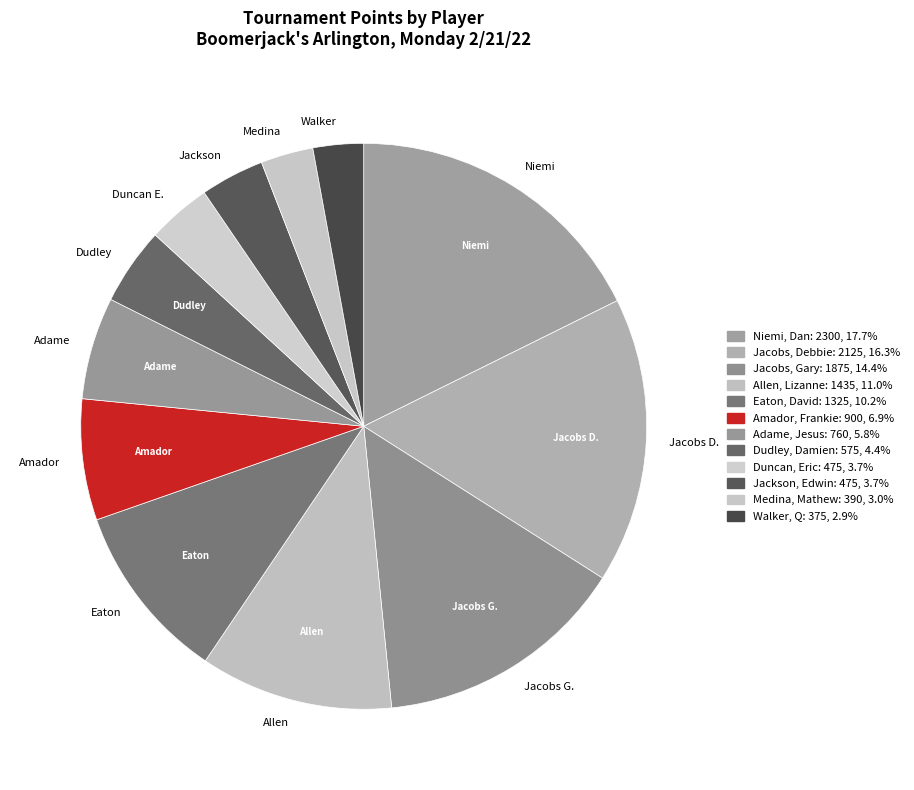

What is the largest slice in the pie chart?

Niemi, Dan